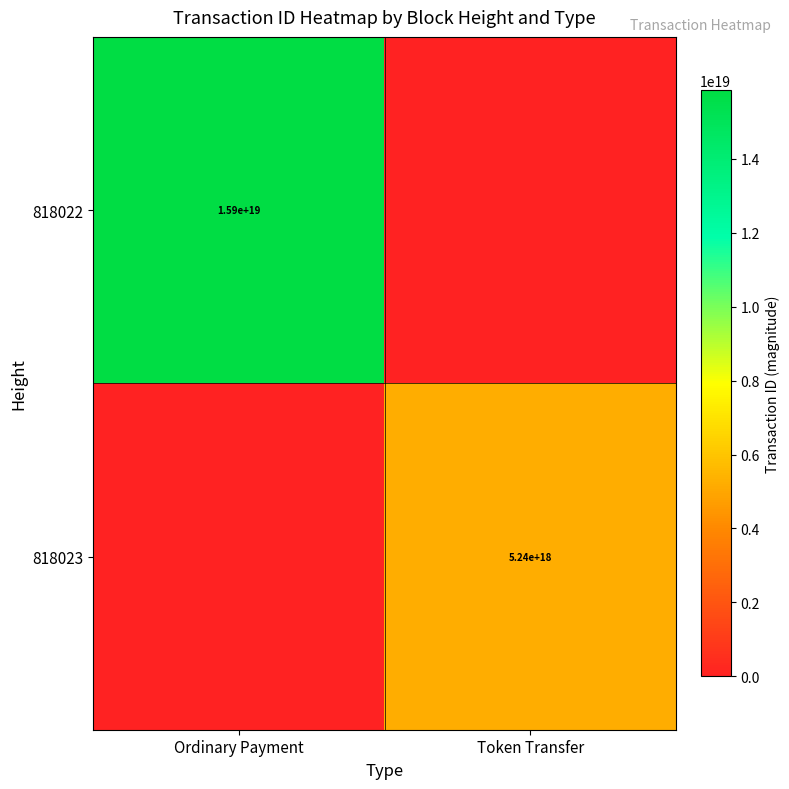

Is the value of 818022 at Ordinary Payment greater than the value of 818023 at Token Transfer?

Yes